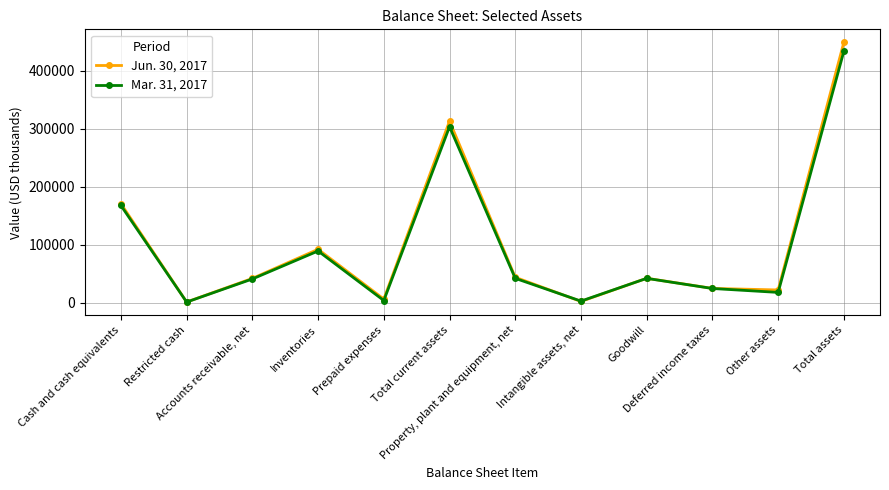

What is the value of the Mar. 31, 2017 point at the 4th from the left?

89436